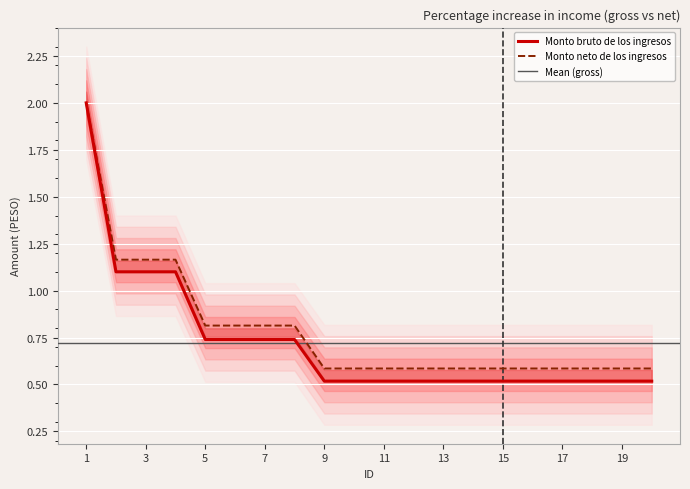

Reading left to right, list all the values displayed in this chart.

Monto bruto de los ingresos: 2.0	1.1	1.1	1.1	0.7	0.7	0.7	0.7	0.5	0.5	0.5	0.5	0.5	0.5	0.5	0.5	0.5	0.5	0.5	0.5
Monto neto de los ingresos: 2.0	1.2	1.2	1.2	0.8	0.8	0.8	0.8	0.6	0.6	0.6	0.6	0.6	0.6	0.6	0.6	0.6	0.6	0.6	0.6